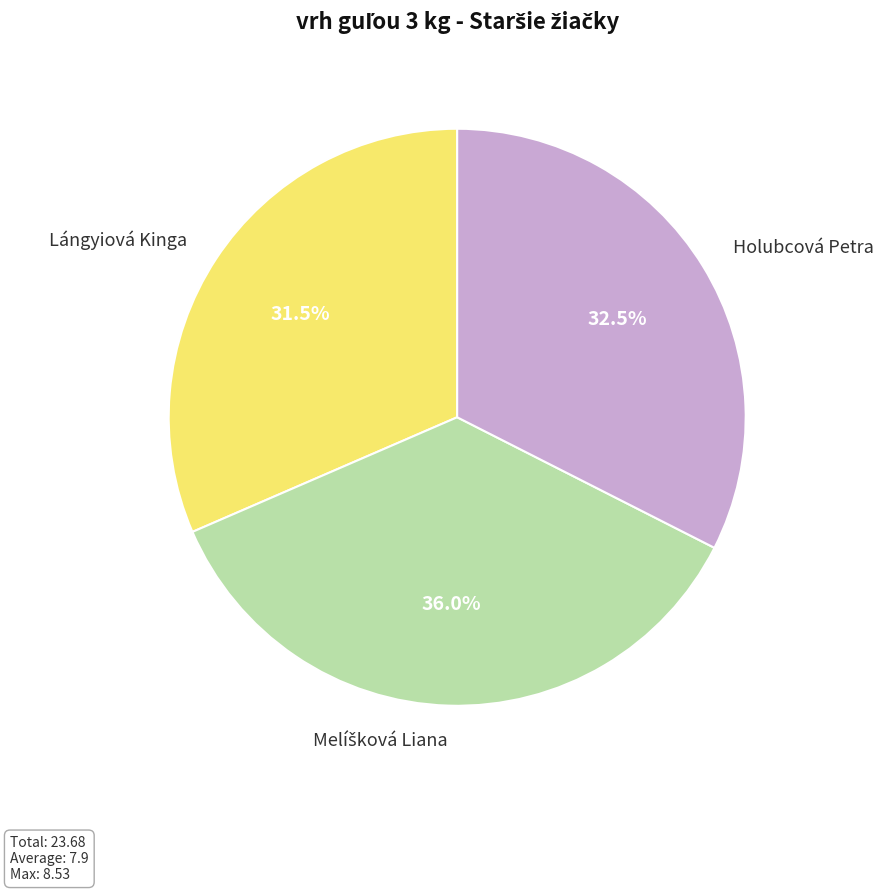

Between Lángyiová Kinga and Holubcová Petra, which is larger?

Holubcová Petra